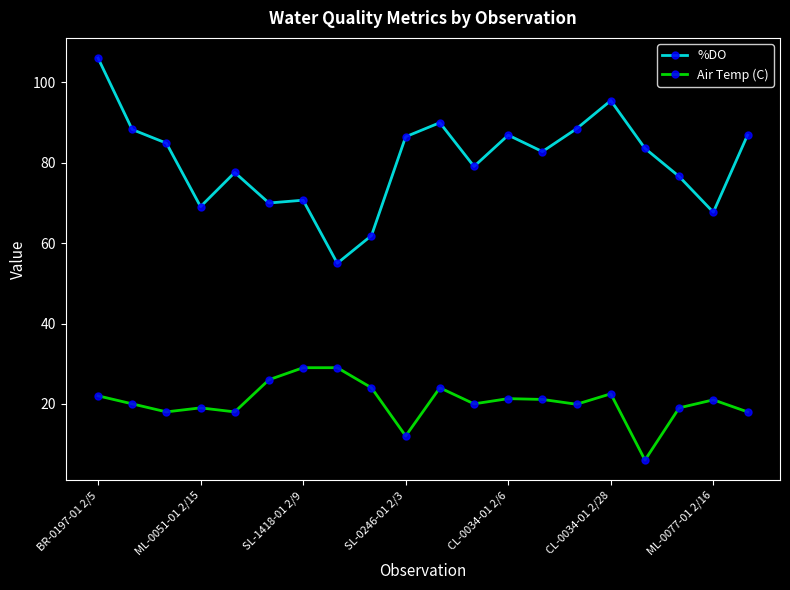

True or false: %DO and Air Temp (C) intersect in this chart.

False